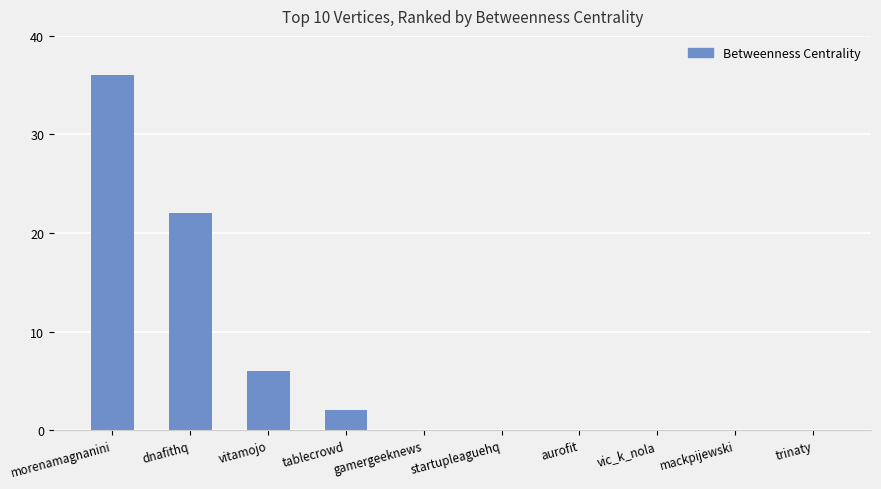

At which label is the value closest to 18?

dnafithq